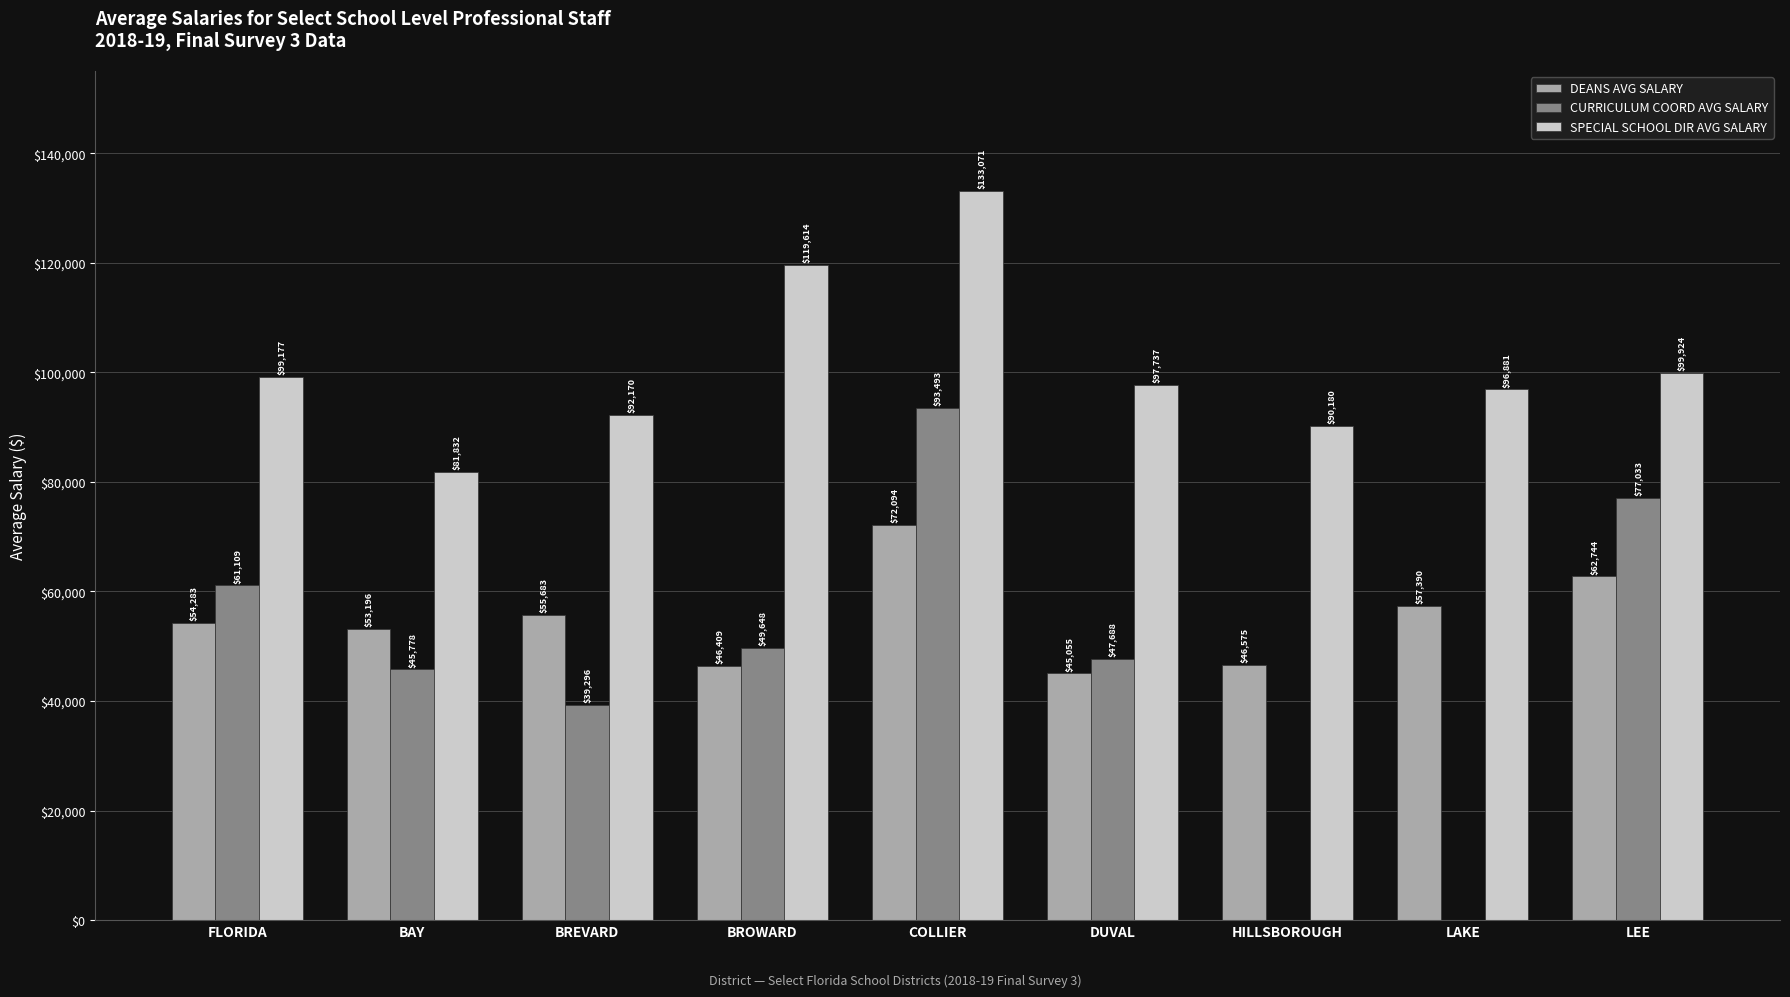

List the series in order of their overall mean, lowest first.

DEANS AVG SALARY, CURRICULUM COORD AVG SALARY, SPECIAL SCHOOL DIR AVG SALARY